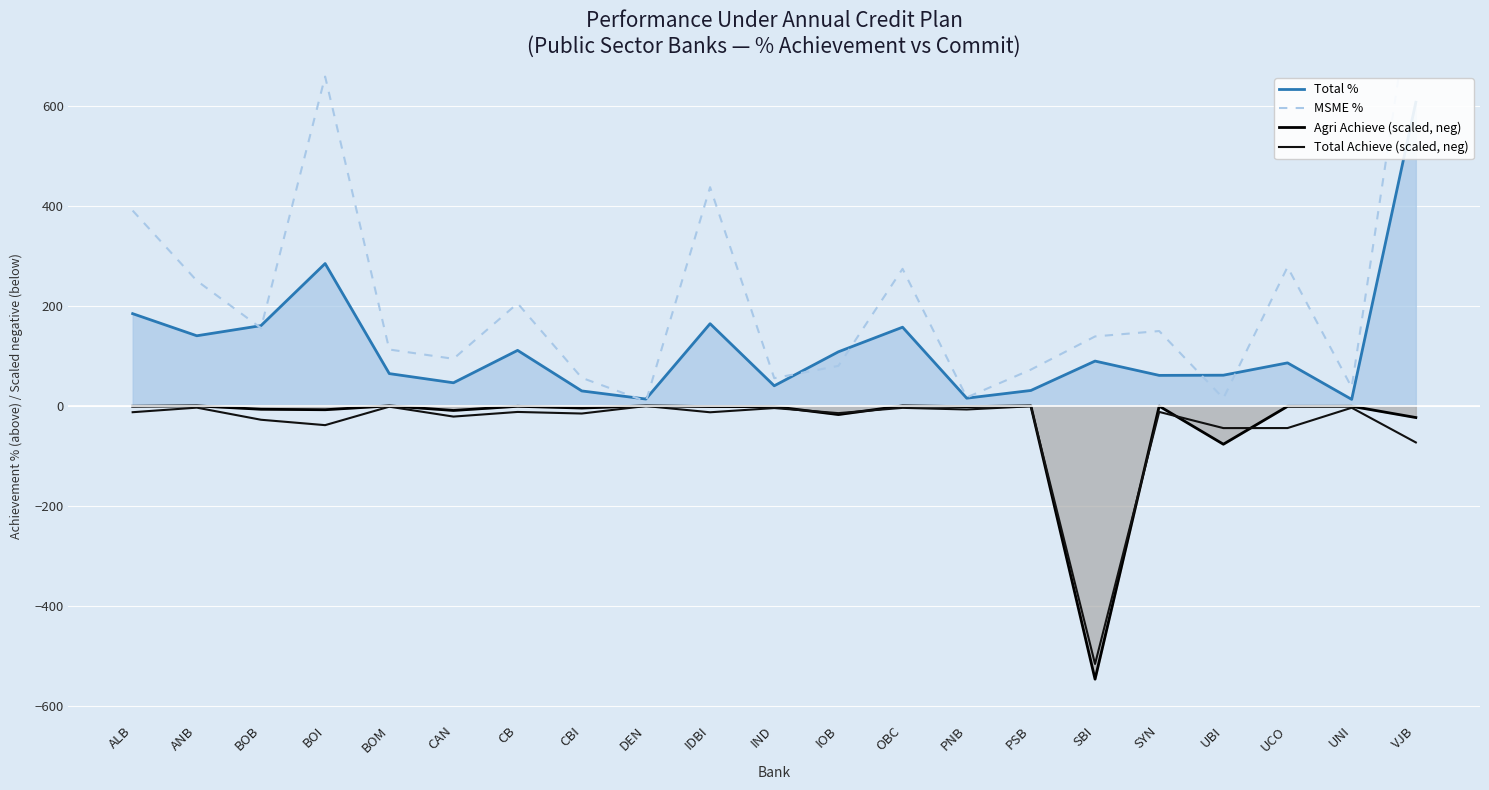

How many values in the MSME % series exceed 138?

11